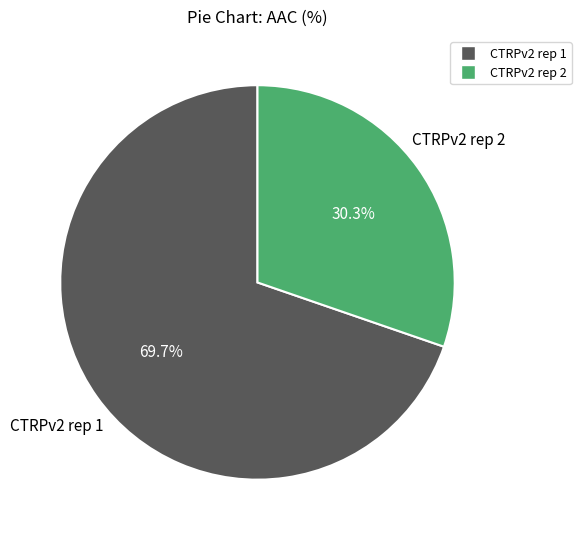

The CTRPv2 rep 2 slice represents 30% of the pie. True or false?

True